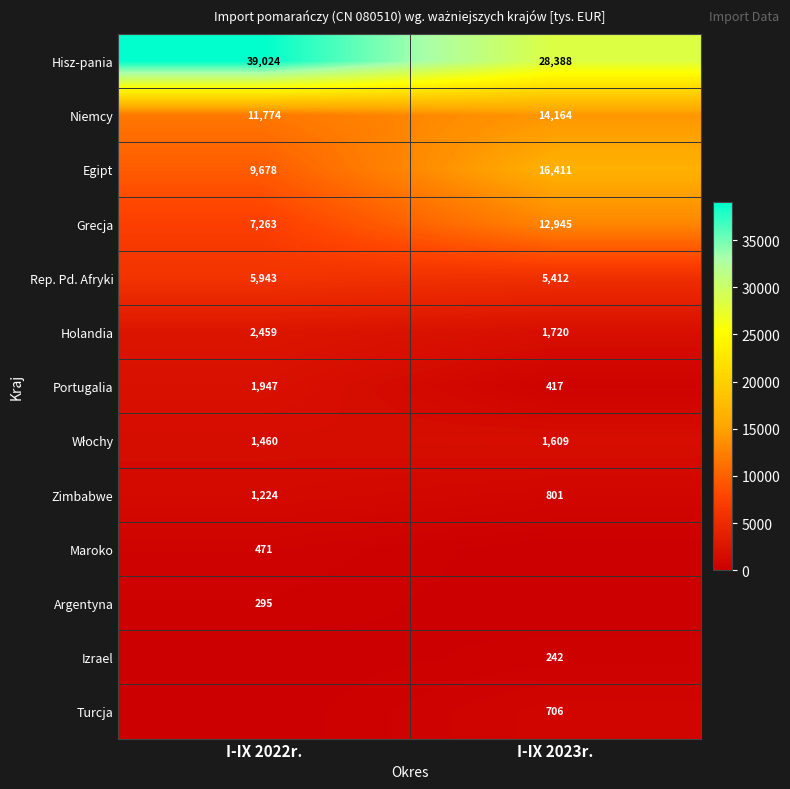

Is the value of Portugalia at I-IX 2022r. greater than the value of Hisz­pania at I-IX 2023r.?

No